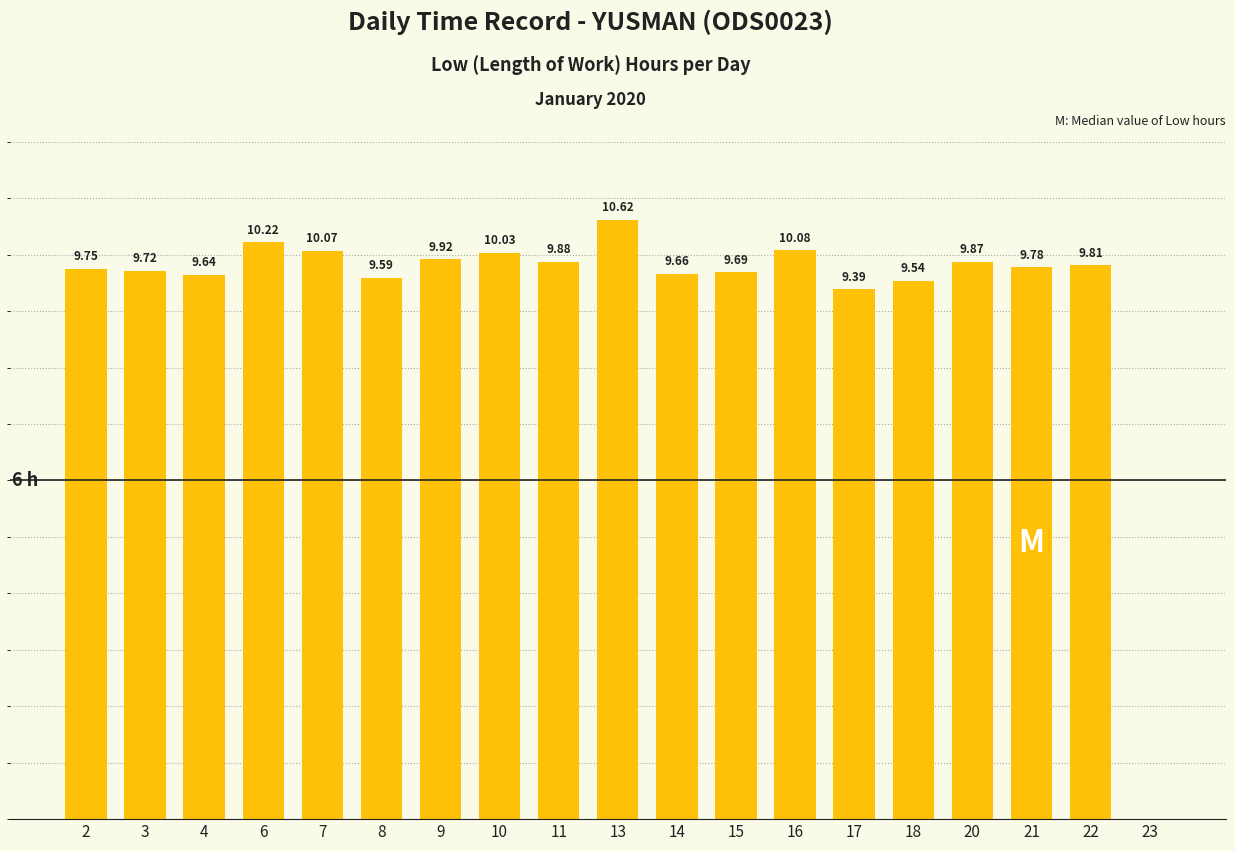

What is the value of the 7th bar from the left?

9.9